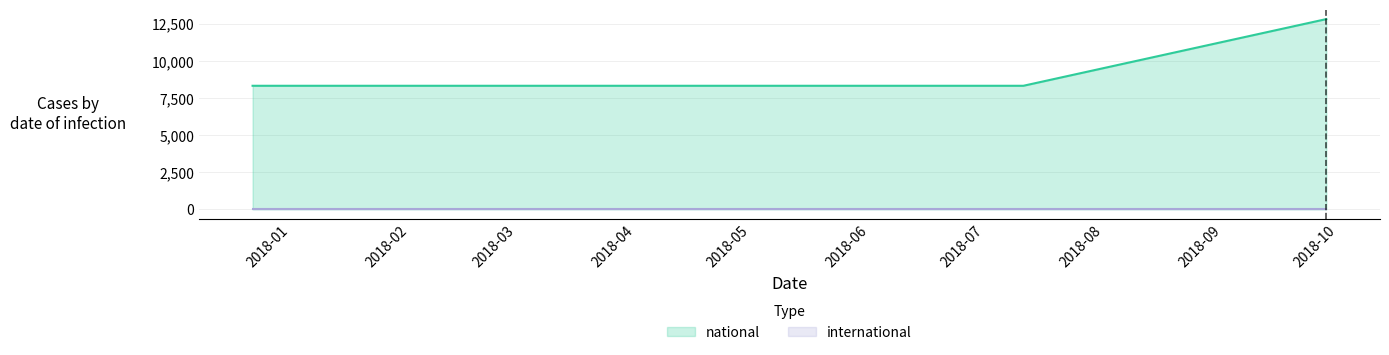

True or false: there are more than 1 points higher than both neighbors.

False